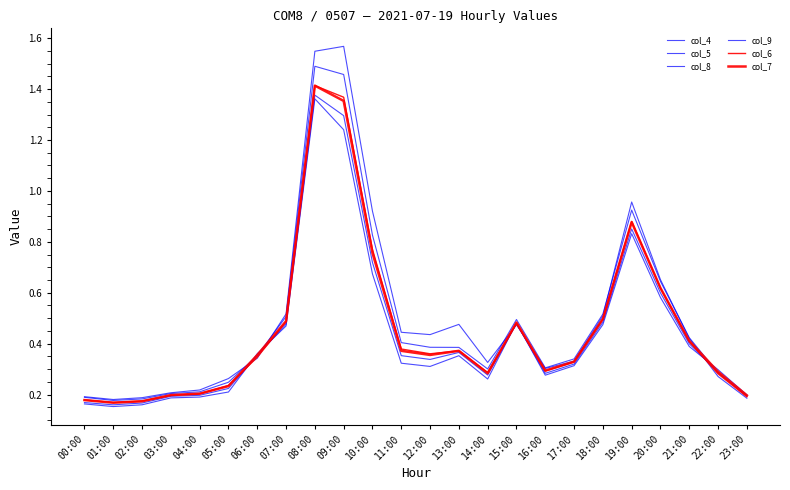

Does the chart display data point markers on the line(s)?

No